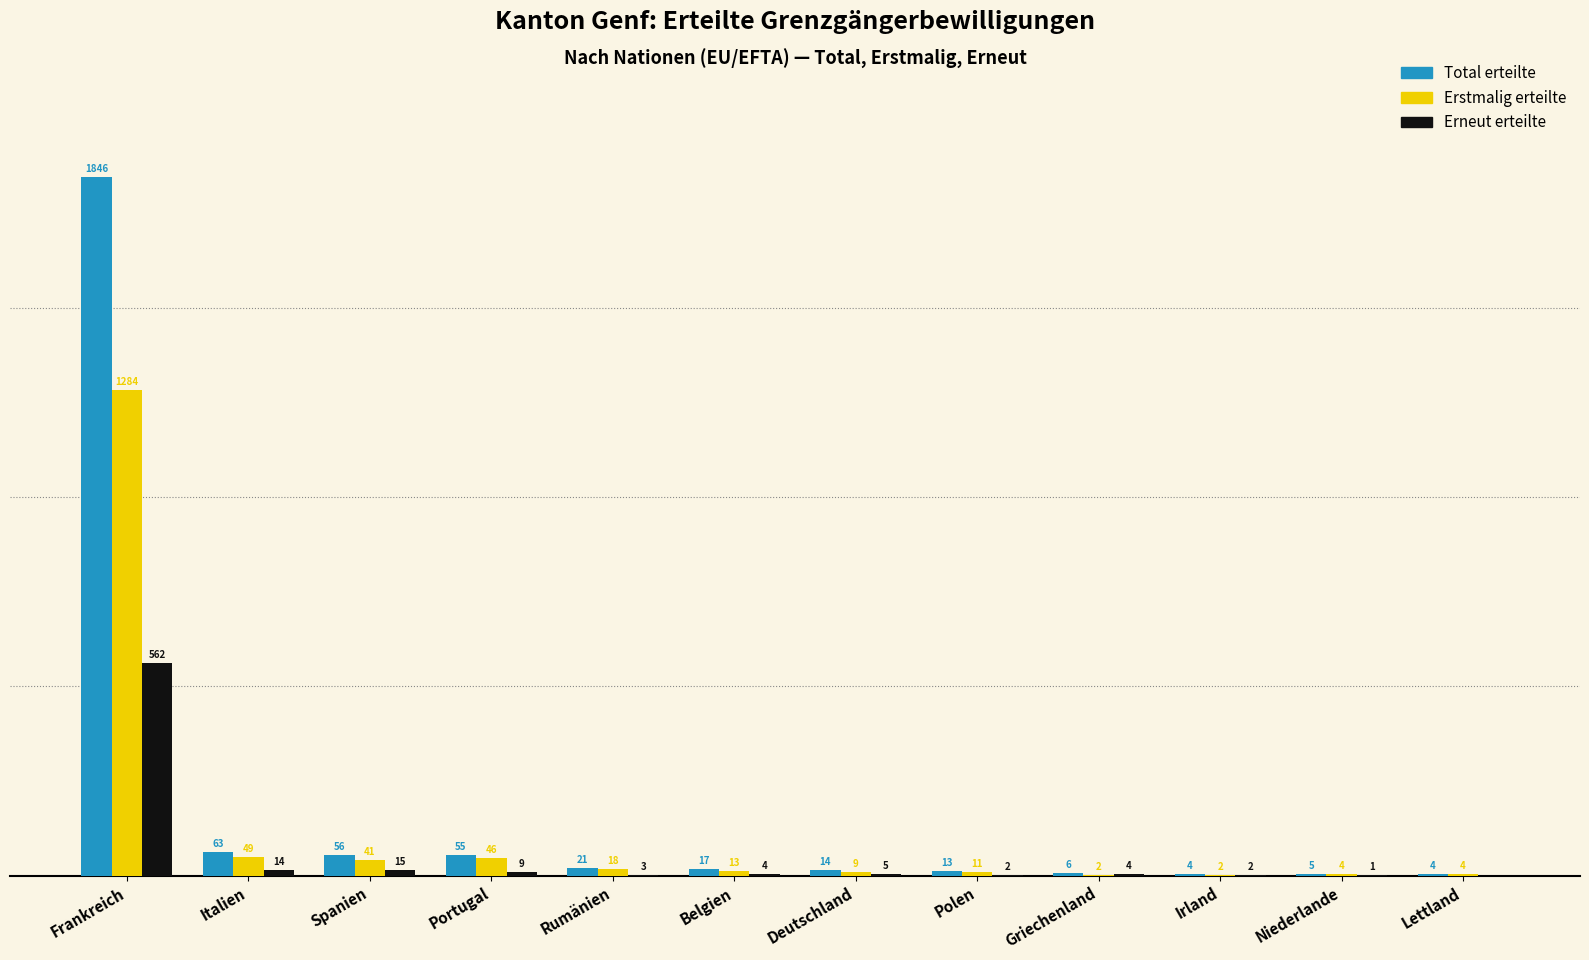

At which category is the sum across all series the highest?

Frankreich